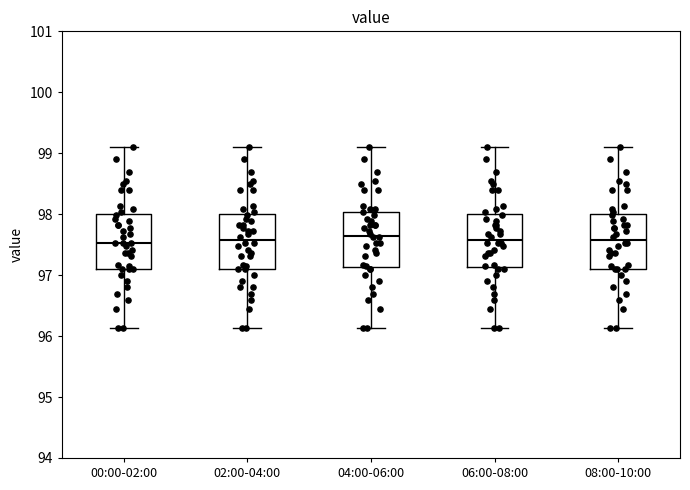

Reading left to right, read every box against the y-axis: the position of its median line, the range the box covers, and the ends of its whiskers. The values are not printed on the chart, so give them approximately, as read against the axis.

00:00-02:00: median 97.5, box 97.1 to 98.0, whiskers 96.1 to 99.1
02:00-04:00: median 97.6, box 97.1 to 98.0, whiskers 96.1 to 99.1
04:00-06:00: median 97.7, box 97.1 to 98.0, whiskers 96.1 to 99.1
06:00-08:00: median 97.6, box 97.1 to 98.0, whiskers 96.1 to 99.1
08:00-10:00: median 97.6, box 97.1 to 98.0, whiskers 96.1 to 99.1